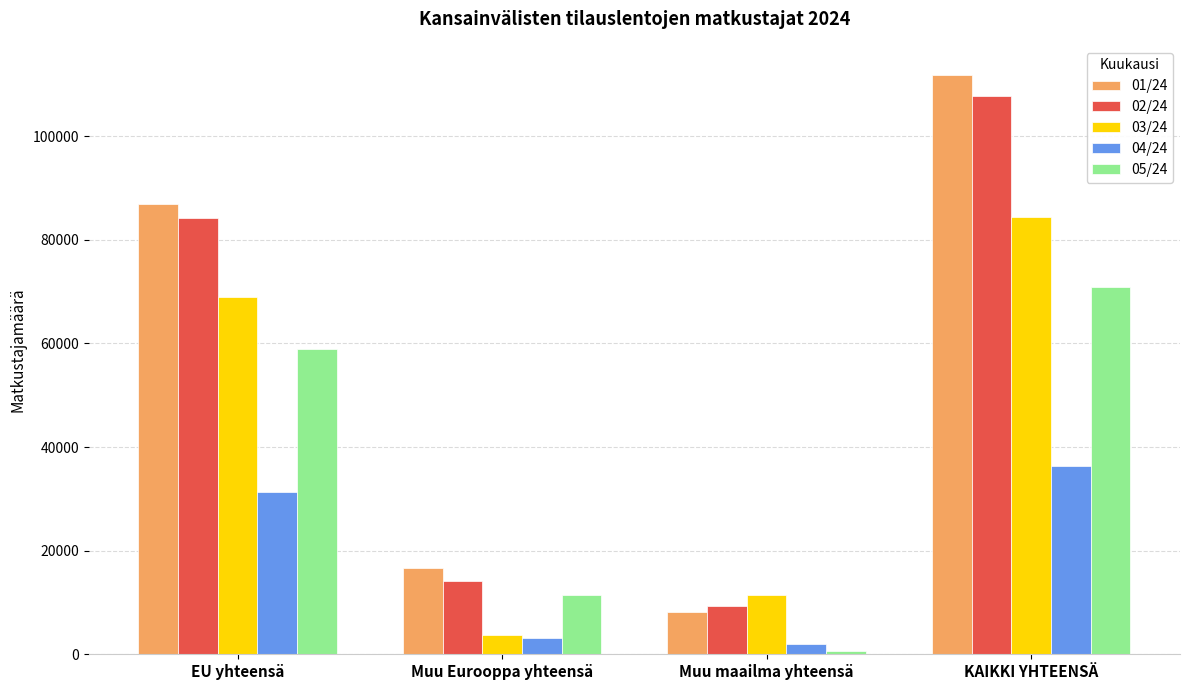

List the series in order of their peak value, lowest first.

04/24, 05/24, 03/24, 02/24, 01/24